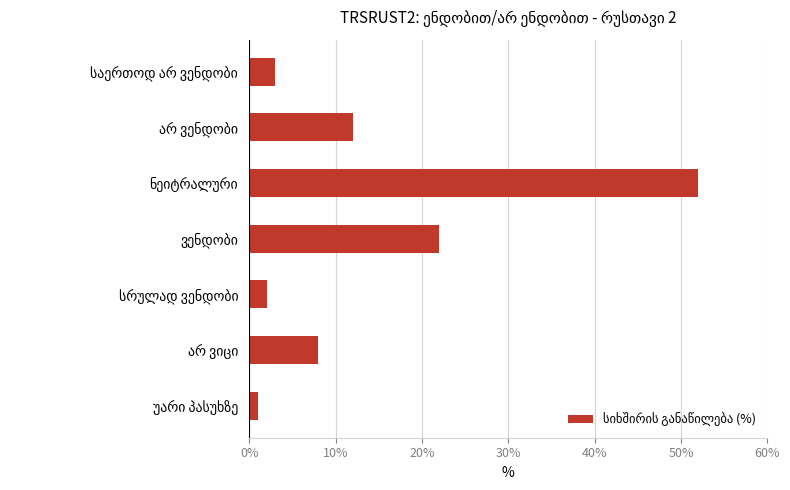

What is the maximum value shown in the chart?

52